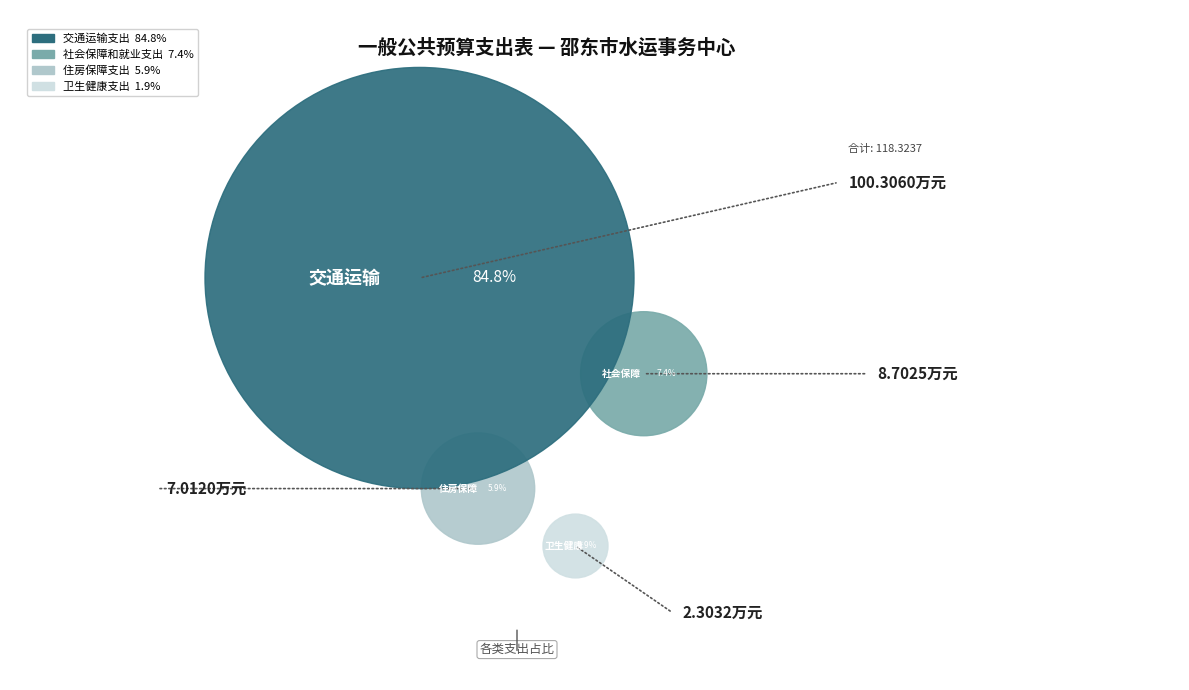

What is the change in value from 社会保障和就业支出 to 交通运输支出?

+91.6